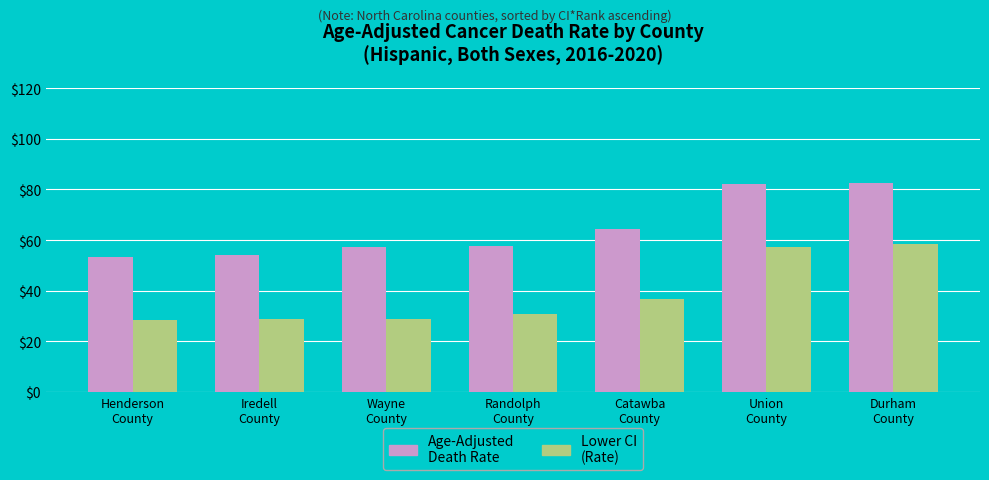

What is the spread (max minus min) of values at Catawba
County?

27.6